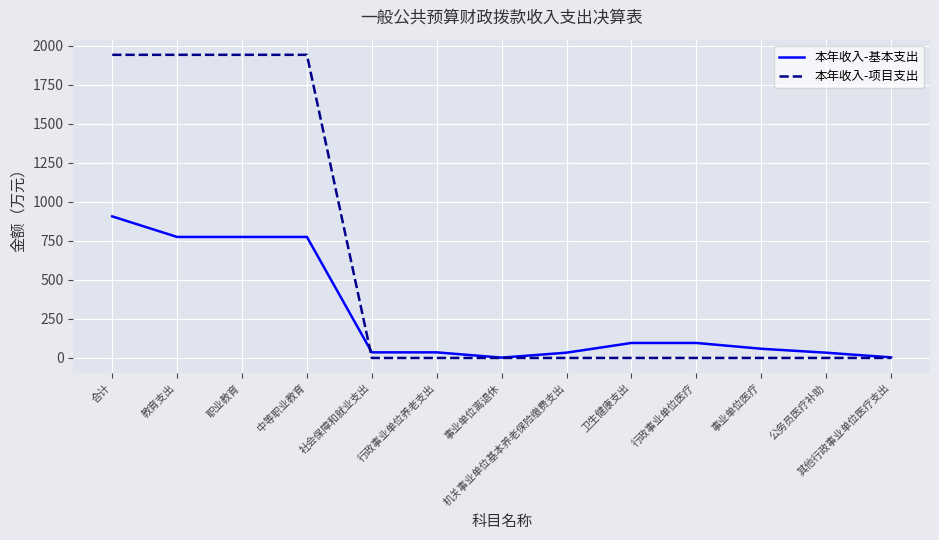

Which series changed the most between 中等职业教育 and 公务员医疗补助?

本年收入-项目支出